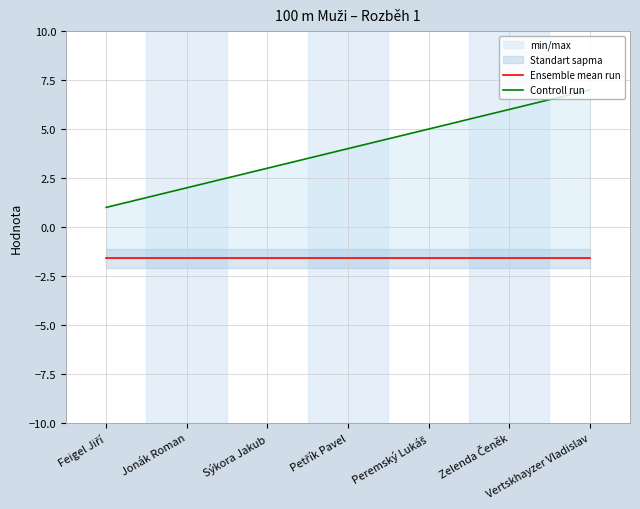

What is the label of the 4th point from the right?

Petřík Pavel